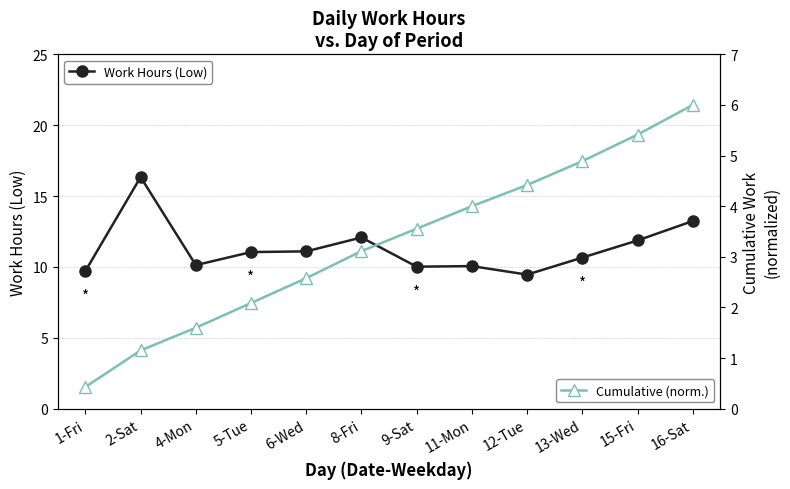

What are all the series names shown in the legend?

Work Hours (Low), Cumulative (norm.)